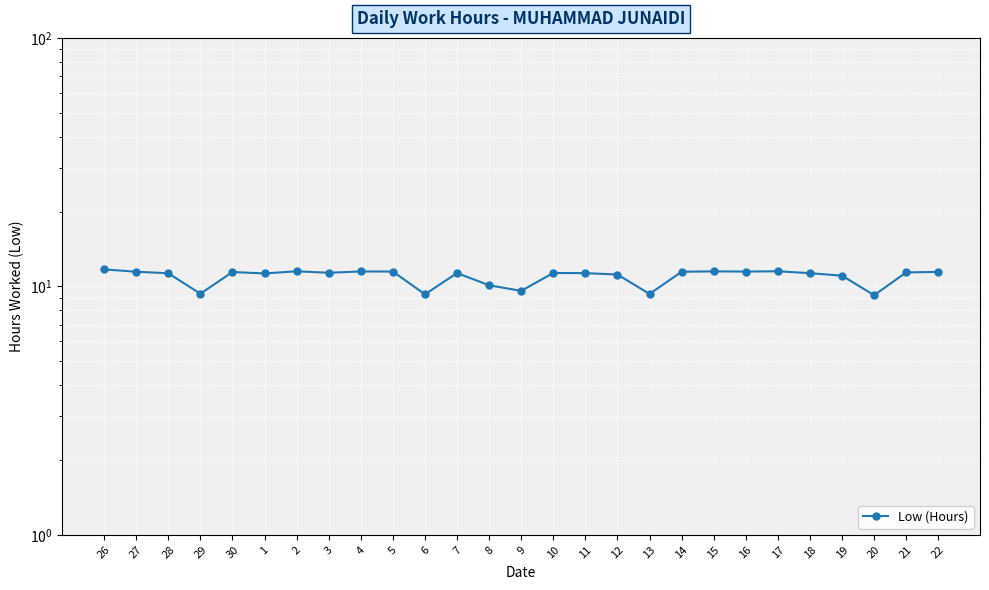

Which category has the lowest value across all series?

20